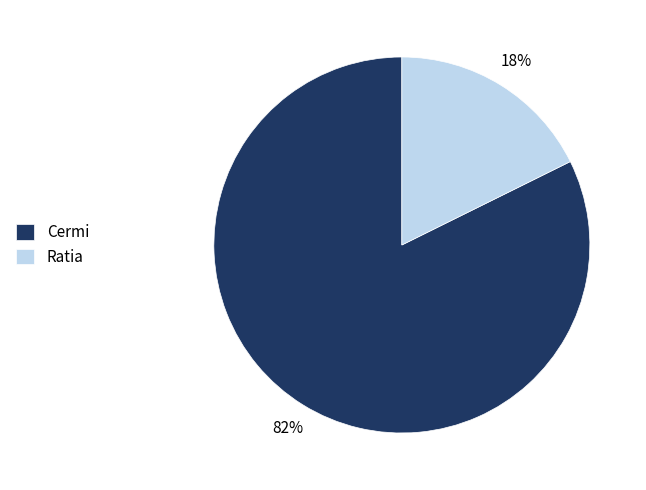

Rank the categories by value from highest to lowest.

Cermi, Ratia